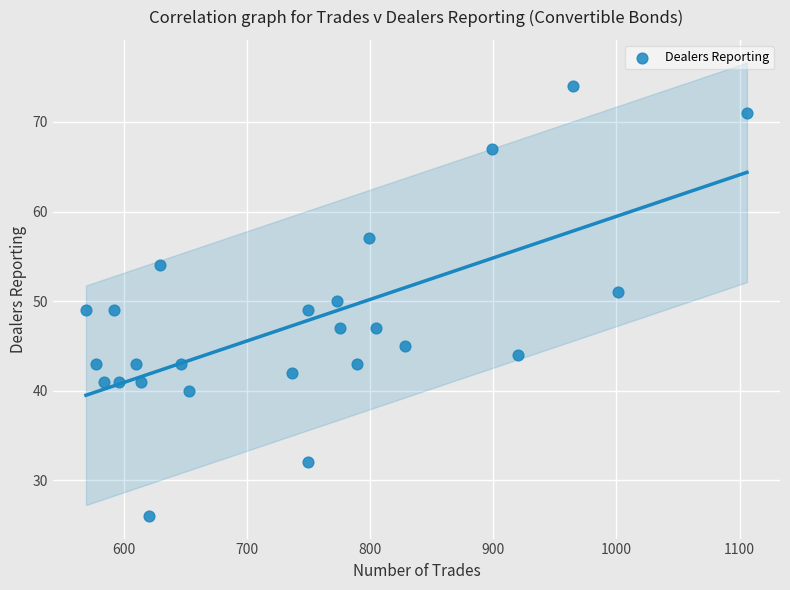

What is the range of Y values (max minus min)?

48